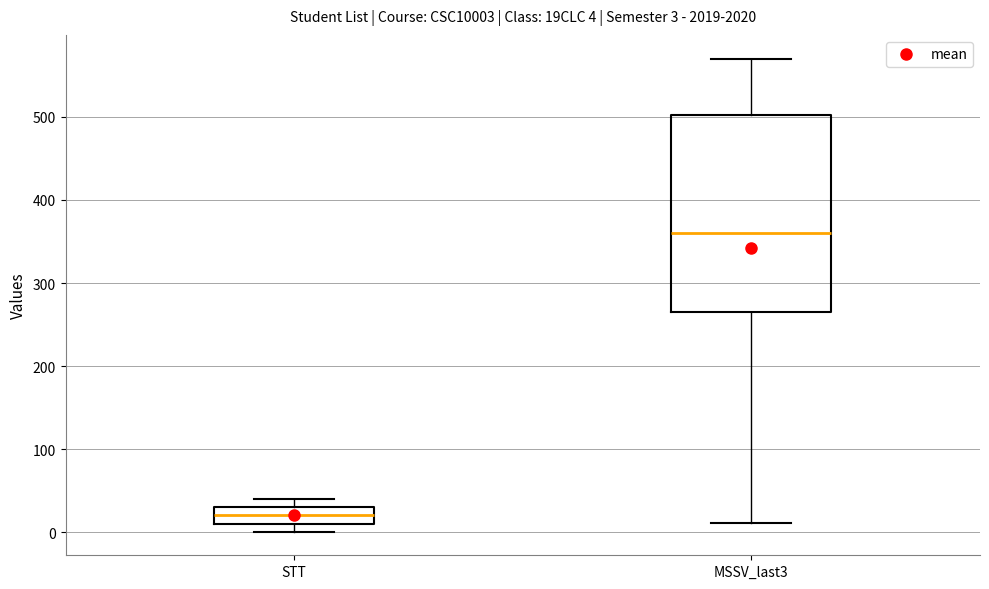

Which box's median line is the highest?

MSSV_last3